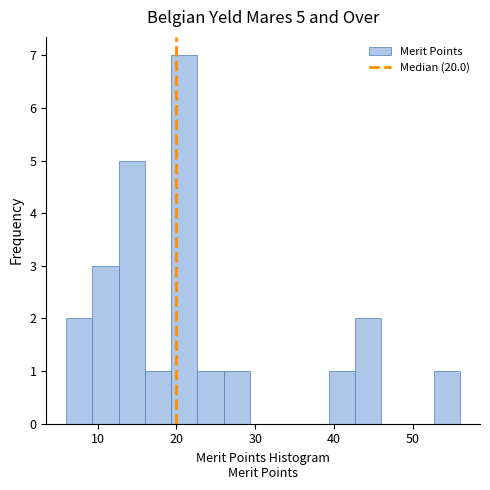

Read against the x-axis, roughly where is the centre of the tallest bar?

21